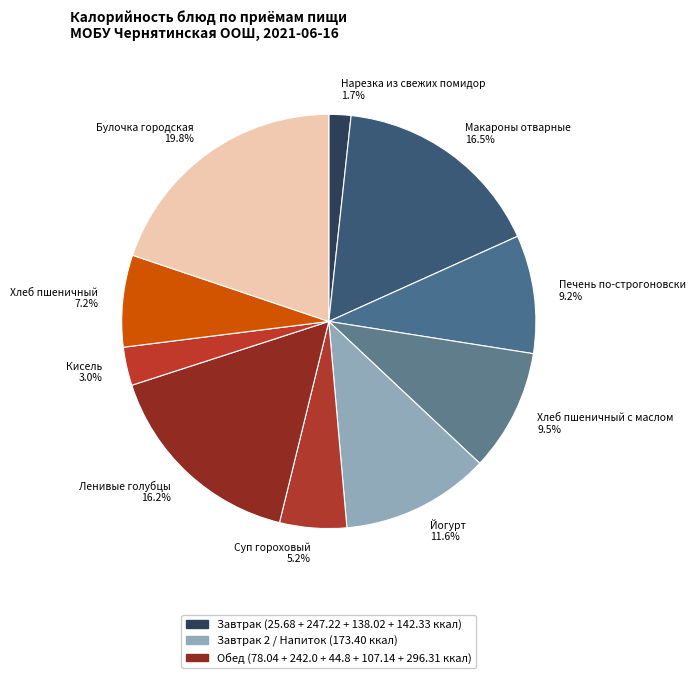

What is the largest slice in the pie chart?

Булочка городская 19.8%